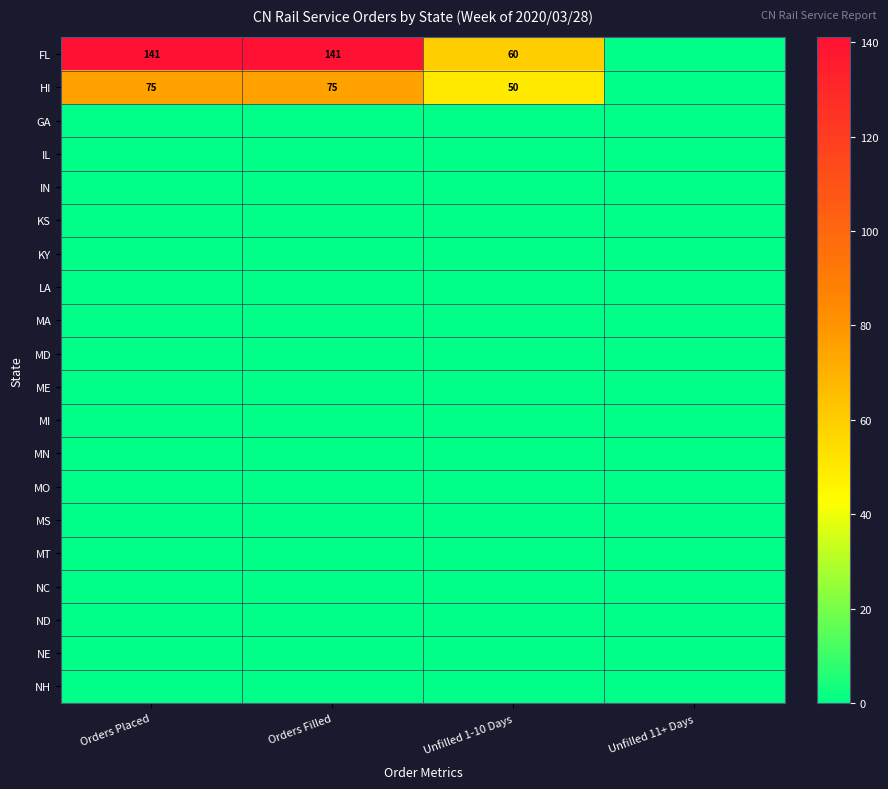

Is the value of MO at Unfilled 1-10 Days greater than the value of MN at Unfilled 11+ Days?

No